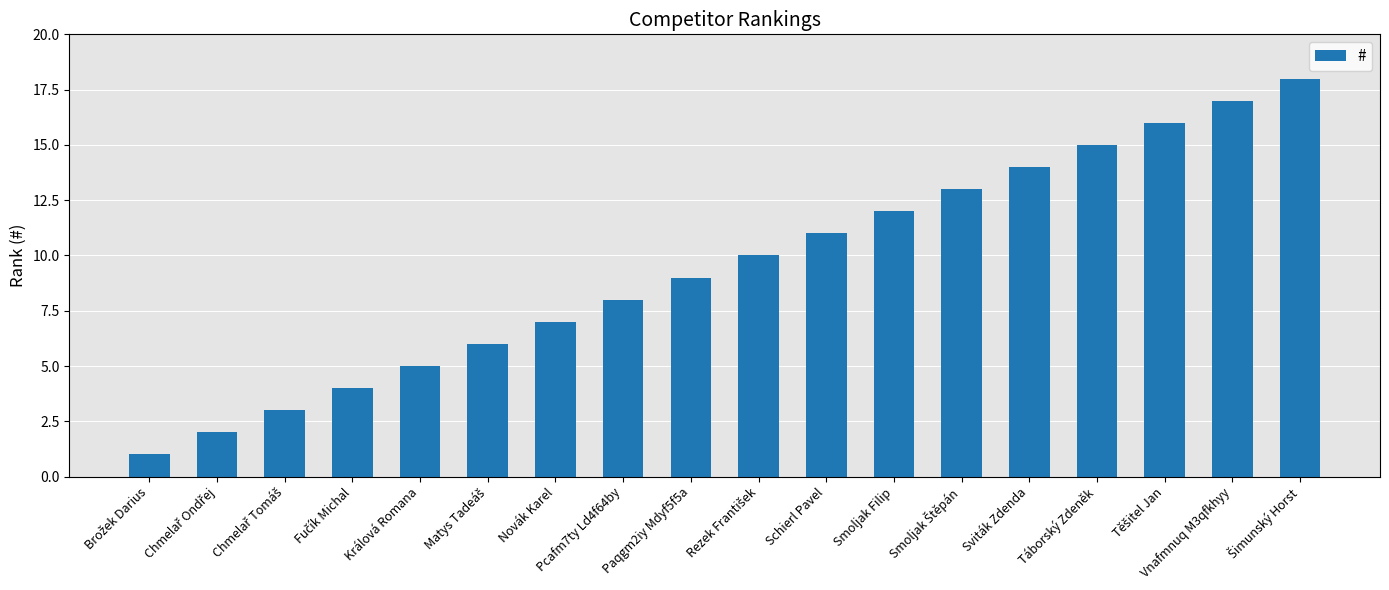

What is the ratio of the value at Táborský Zdeněk to the value at Paqgm2iy Mdyf5f5a?

1.7